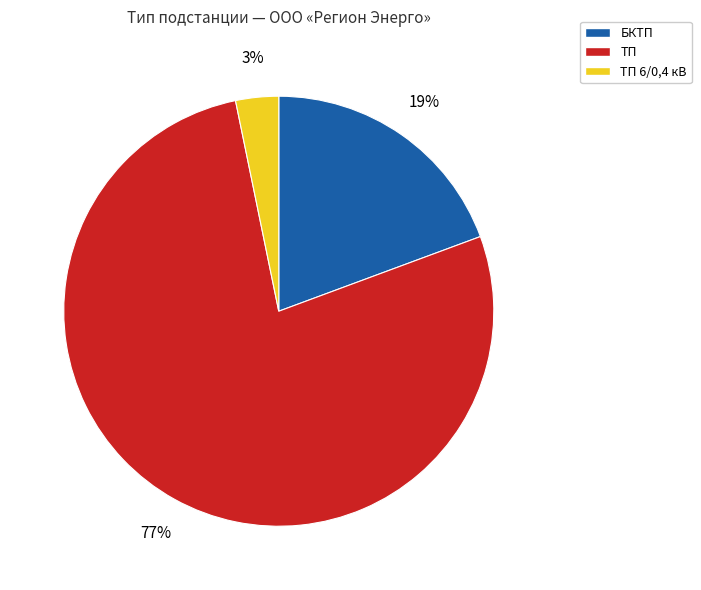

Is there a majority slice in this chart?

Yes